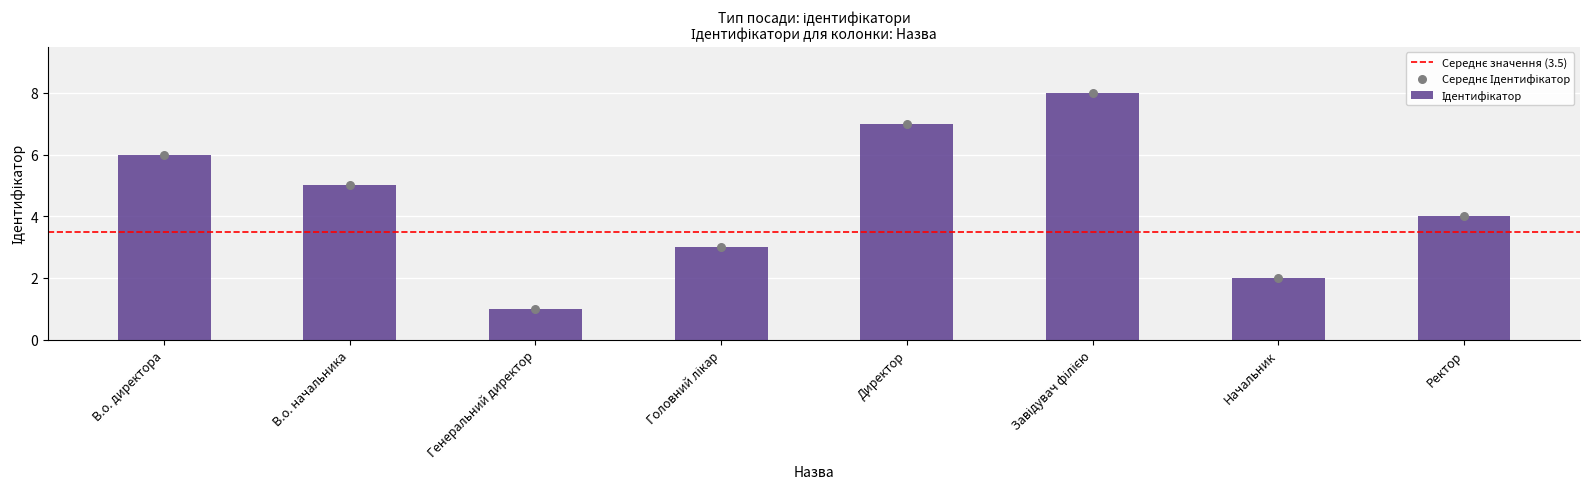

Approximately how many times larger is the value at Начальник compared to Ректор?

0.5